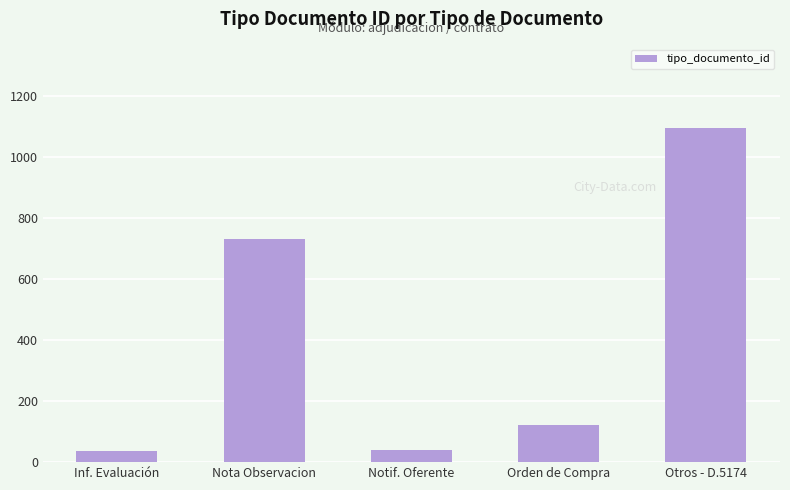

What position from the left is Inf. Evaluación?

1